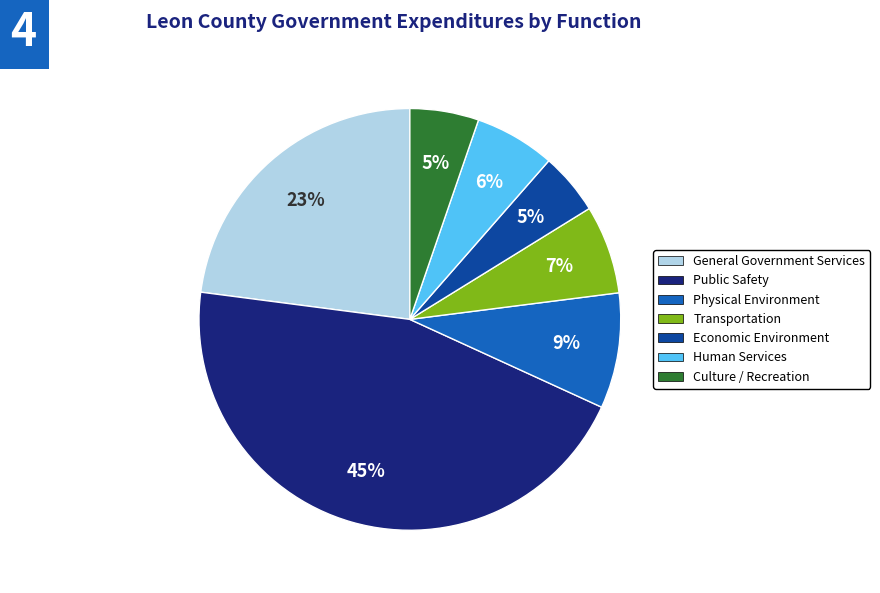

To the nearest percent, what is the difference between the largest and smallest slice percentages?

40%